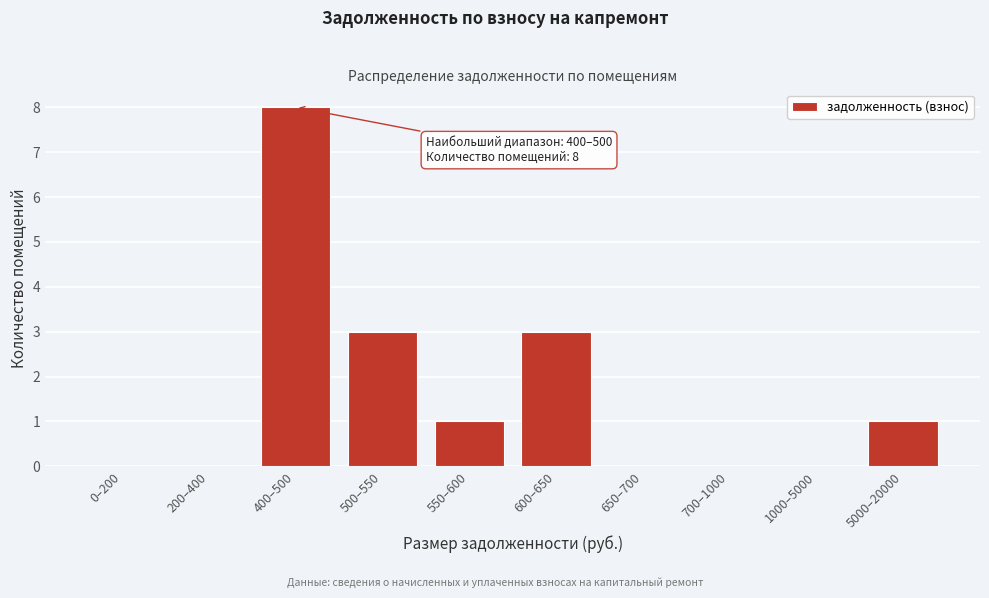

Reading right to left, extract all data points from this chart.

5000–20000=1	1000–5000=0	700–1000=0	650–700=0	600–650=3	550–600=1	500–550=3	400–500=8	200–400=0	0–200=0